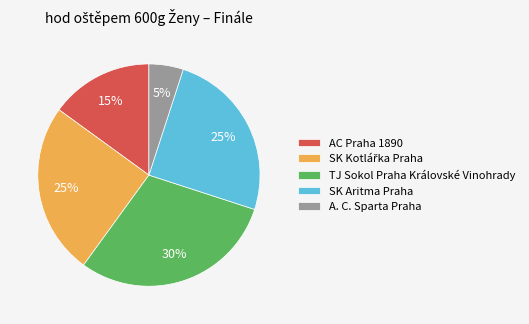

Is the sum of TJ Sokol Praha Královské Vinohrady and SK Aritma Praha greater than half?

Yes